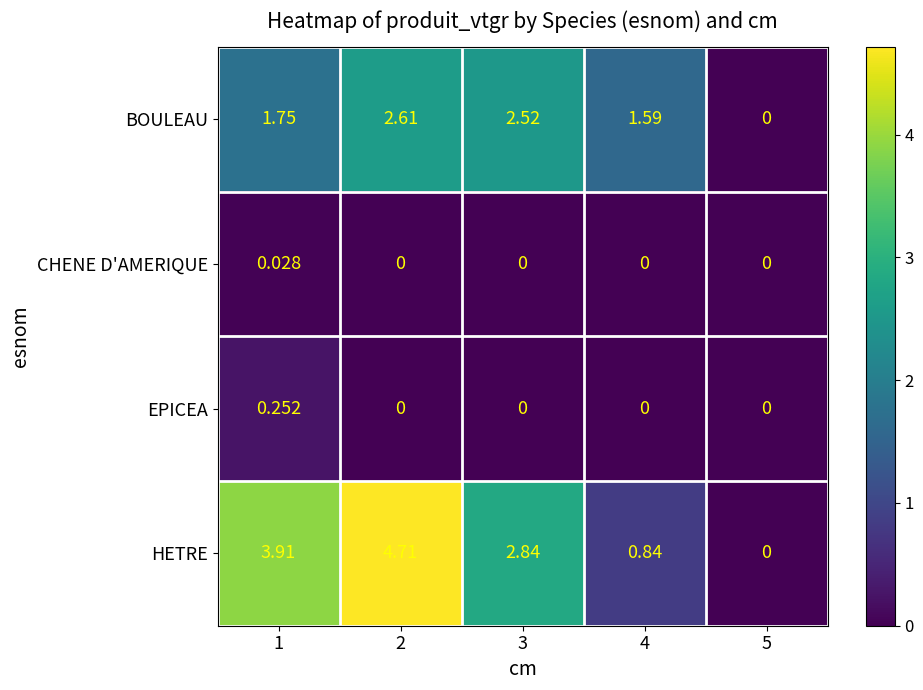

Which series has the widest spread of values?

HETRE